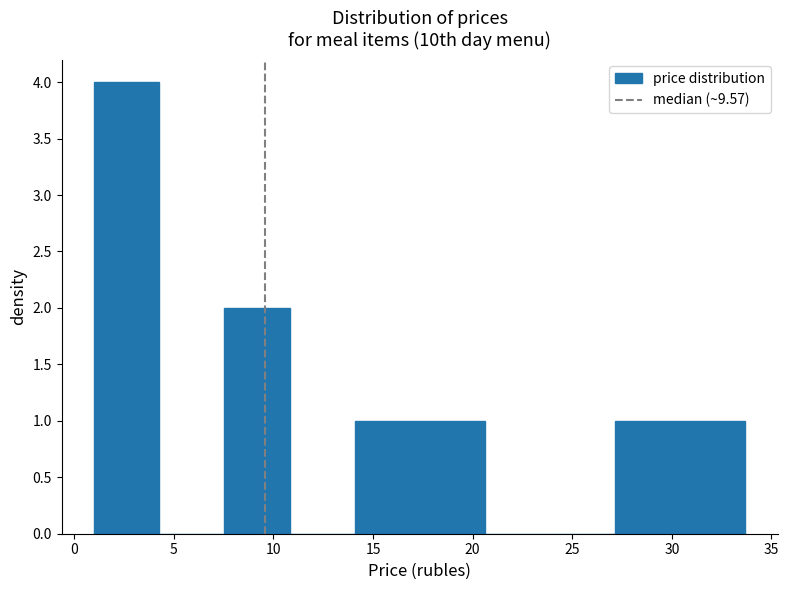

What is the height of the bar covering 1.0 to 4.5 on the x-axis? Neither the bar edges nor the heights are printed on the chart, so give them approximately, as read against the axes.

4